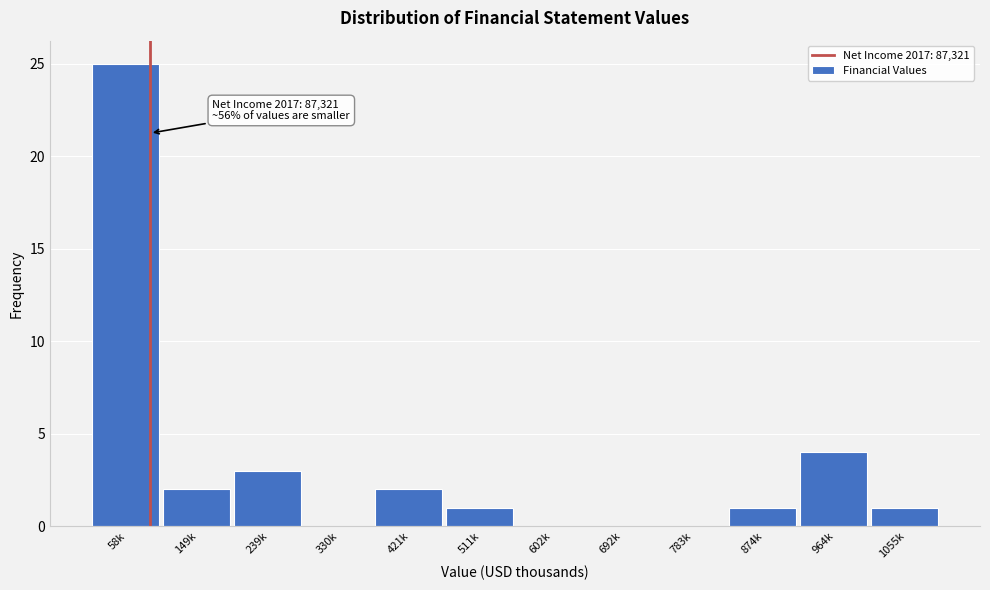

Reading right to left, transcribe all the data shown in this chart.

1055k=1	964k=4	874k=1	783k=0	692k=0	602k=0	511k=1	421k=2	330k=0	239k=3	149k=2	58k=25